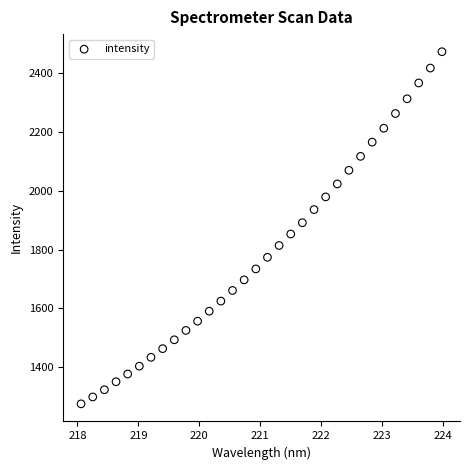

What is the range of X values (max minus min)?

5.9